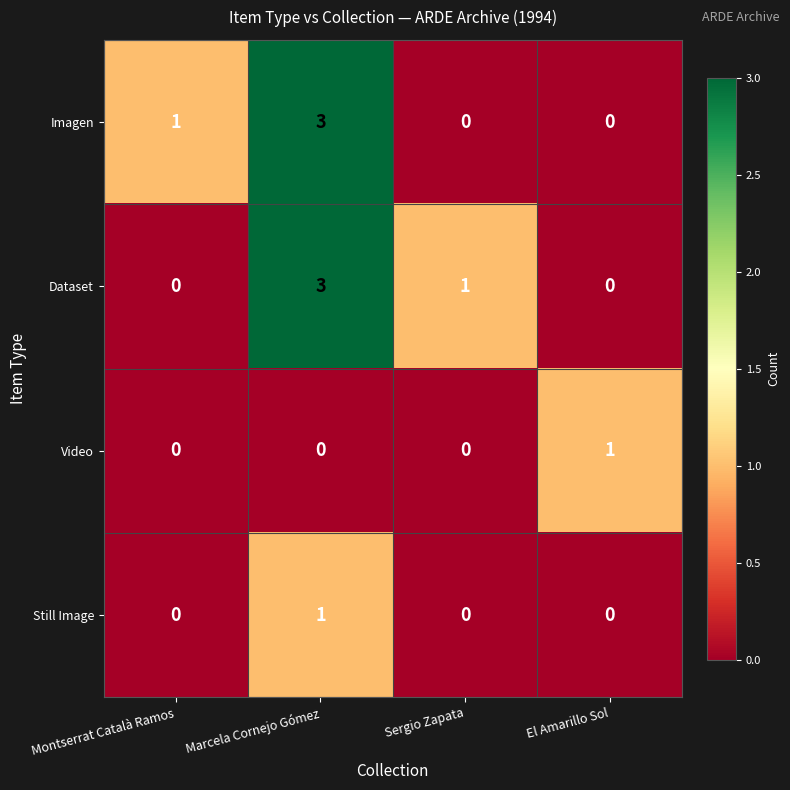

What is the sum of all Dataset values?

4